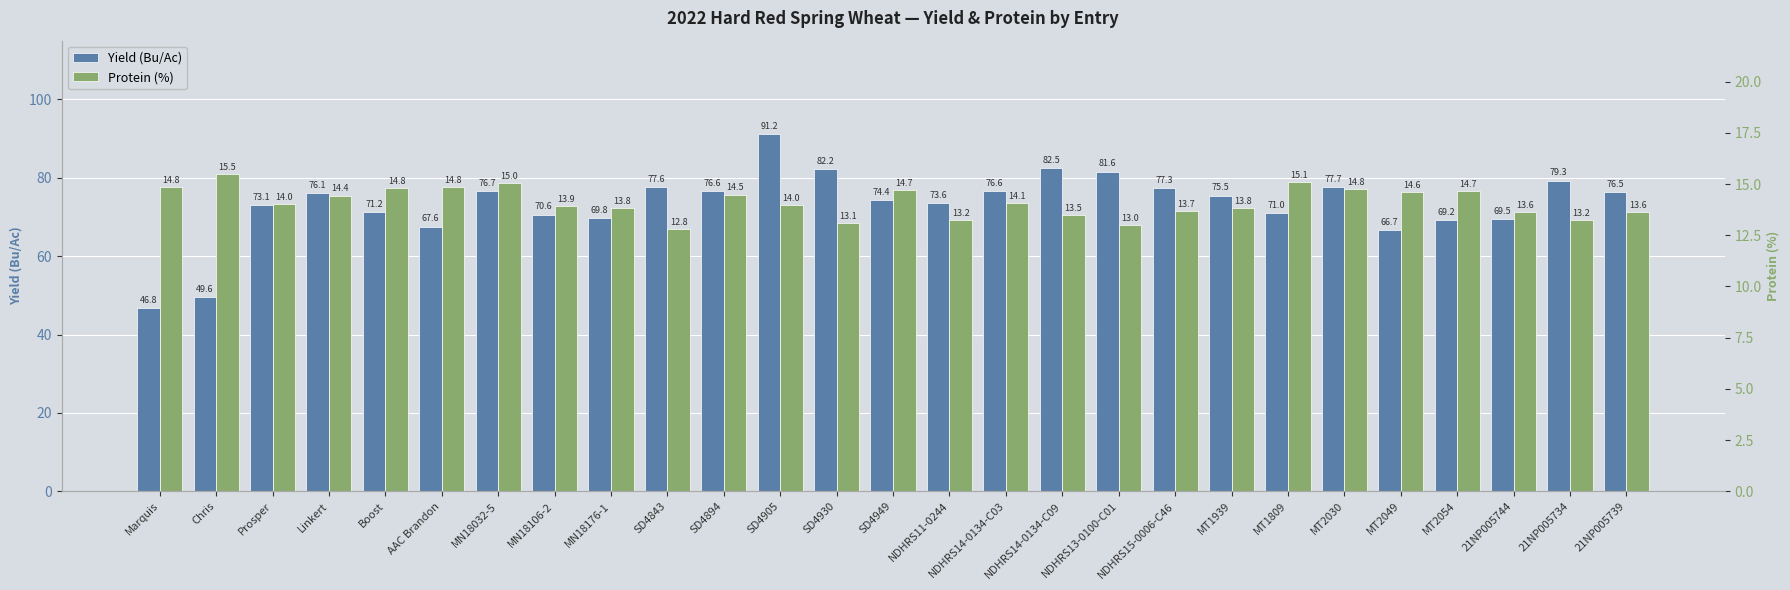

How many bars are there in total?

54